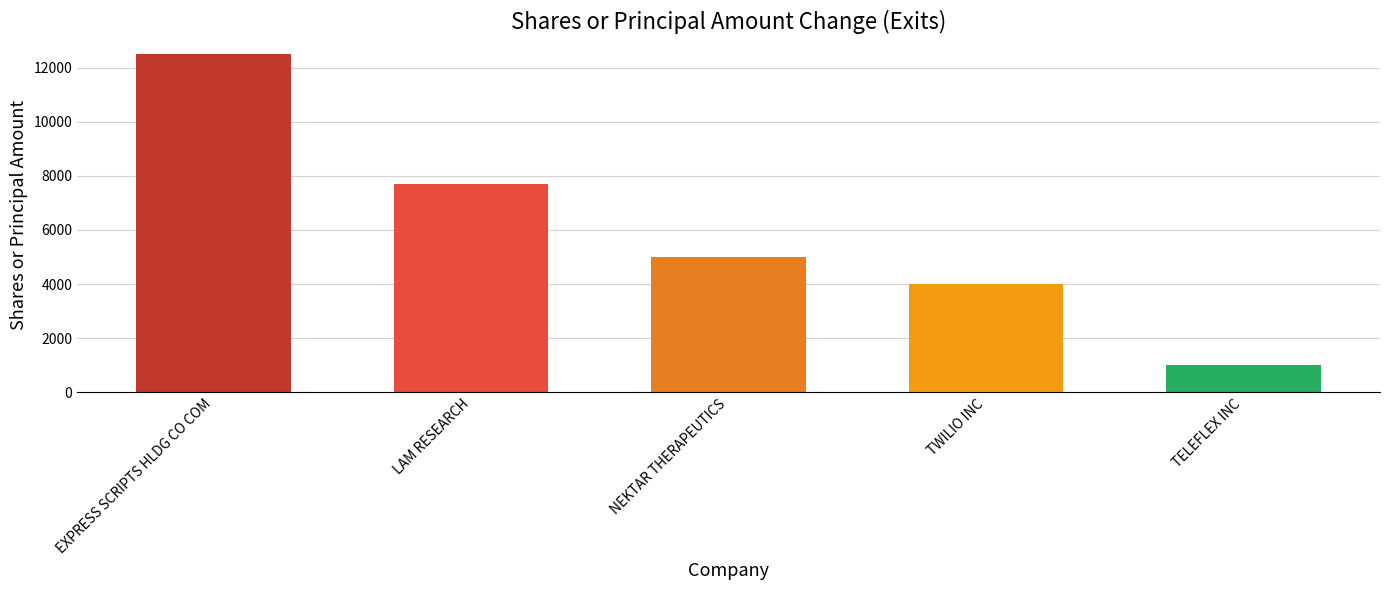

What is the difference between the second highest and second lowest values?

3700